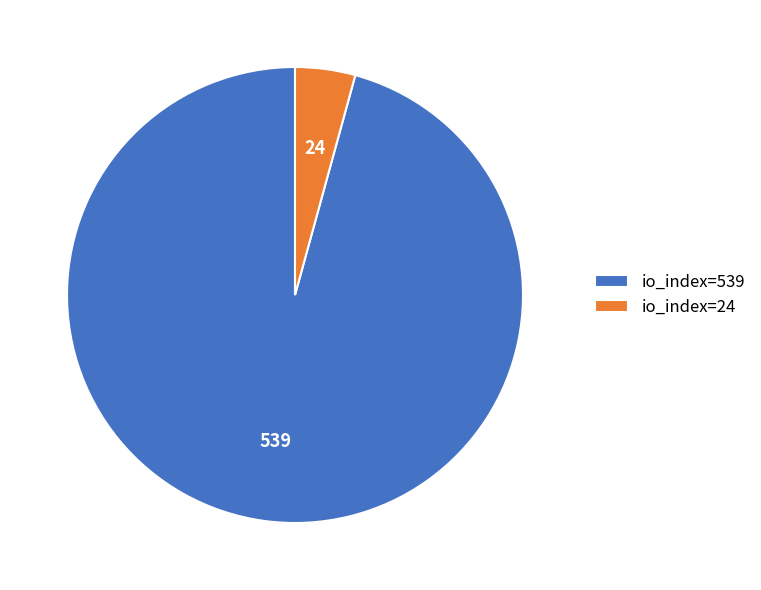

The io_index=539 slice represents 84% of the pie. True or false?

False